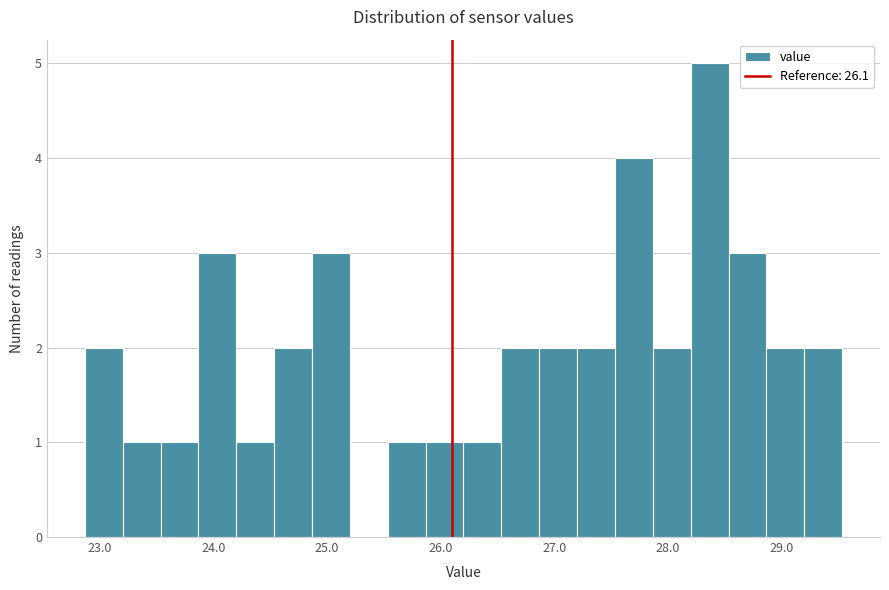

Around what value on the x-axis is the tallest bar? Give the approximate position of its centre, as read against the axis.

28.4